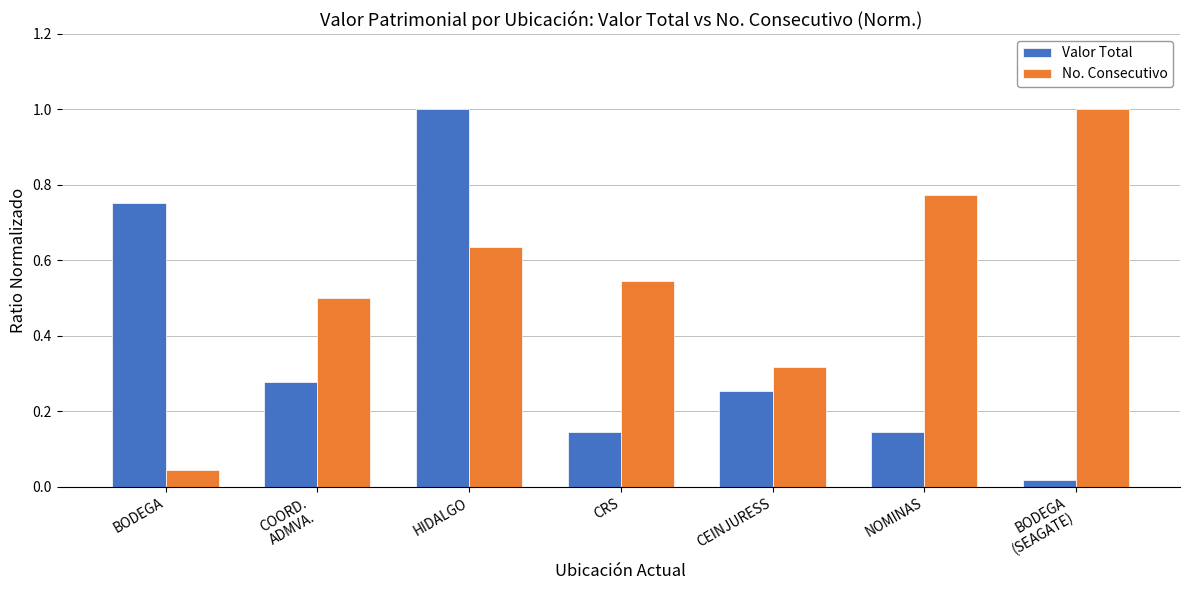

Is it true that No. Consecutivo equals 0.5 at NOMINAS?

False